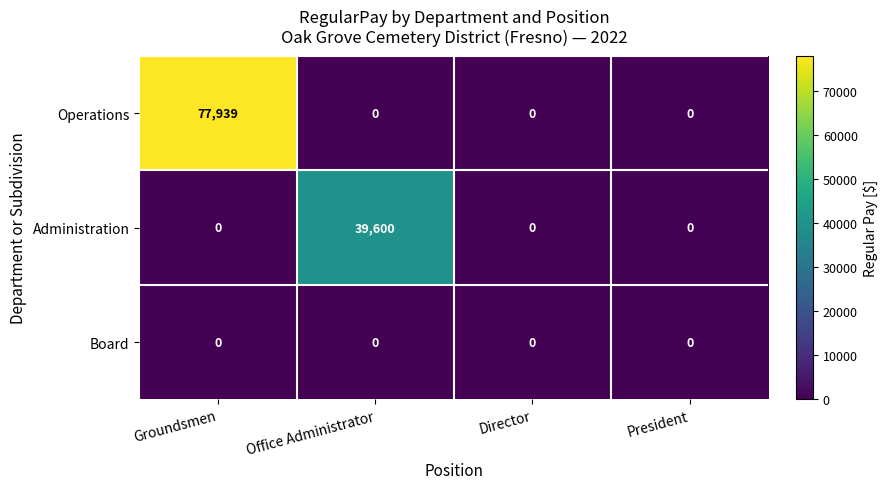

What is the maximum value for Administration?

39600